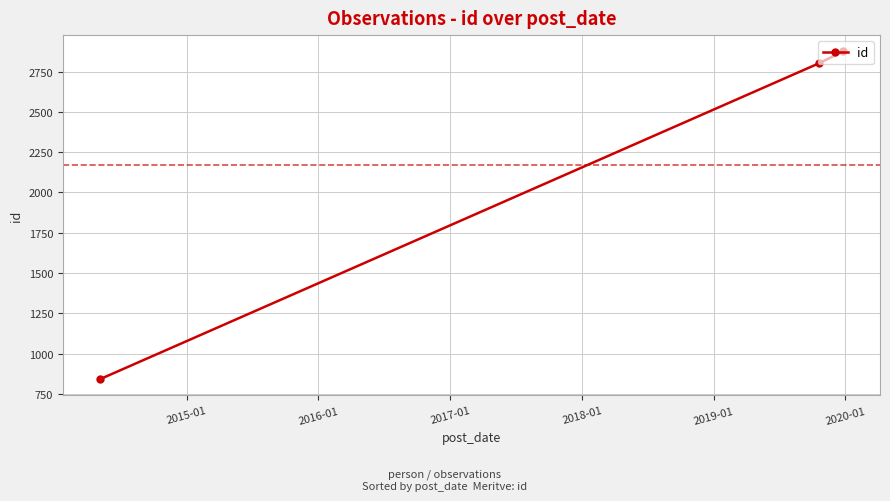

What is the average value?

2173